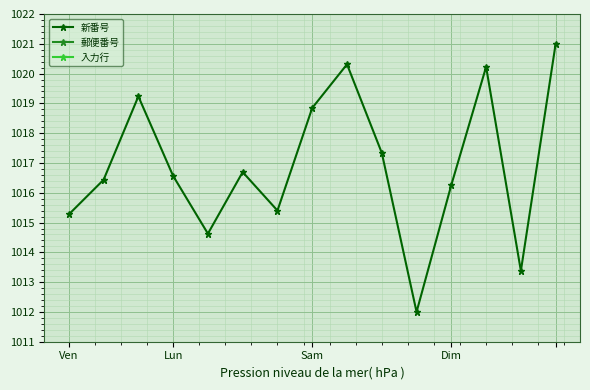

How many interior local peaks does the 新番号 series have?

4